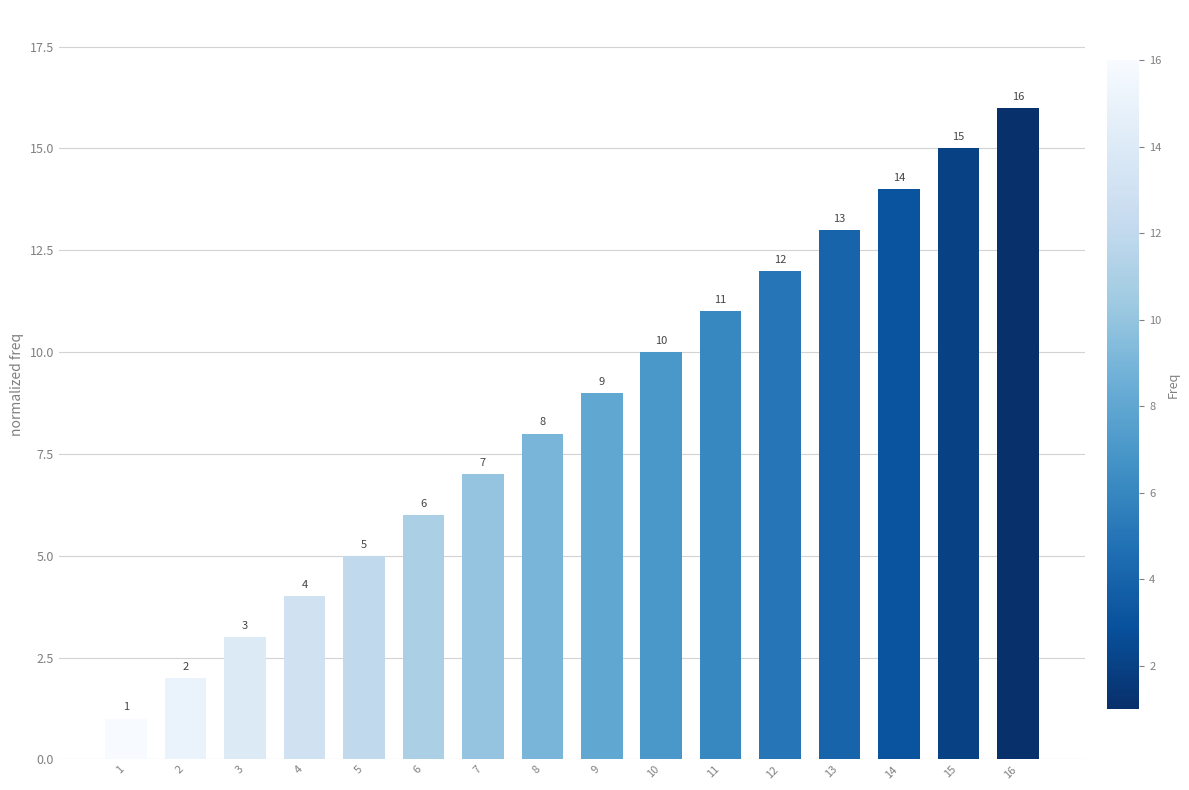

What is the difference between the maximum and minimum values?

15